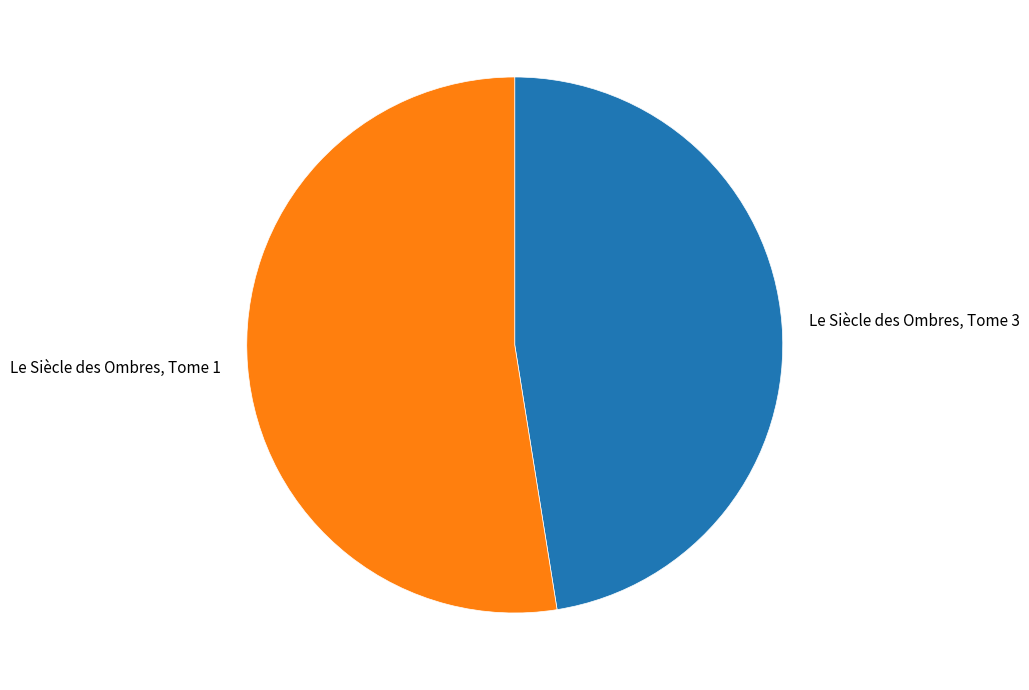

What is the smallest slice in the pie chart?

Le Siècle des Ombres, Tome 3